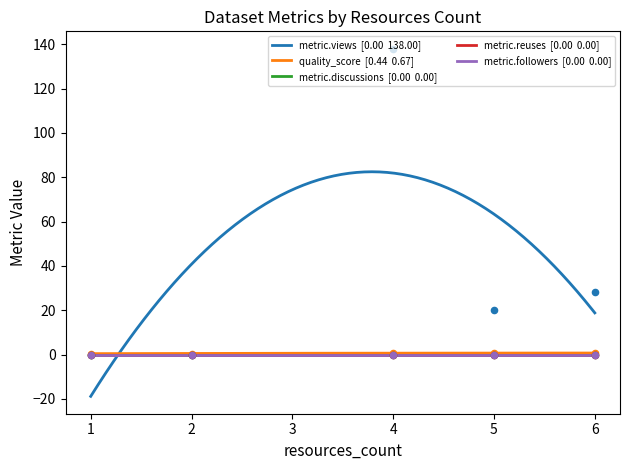

What are all the series names shown in the legend?

metric.views, quality_score, metric.discussions, metric.reuses, metric.followers